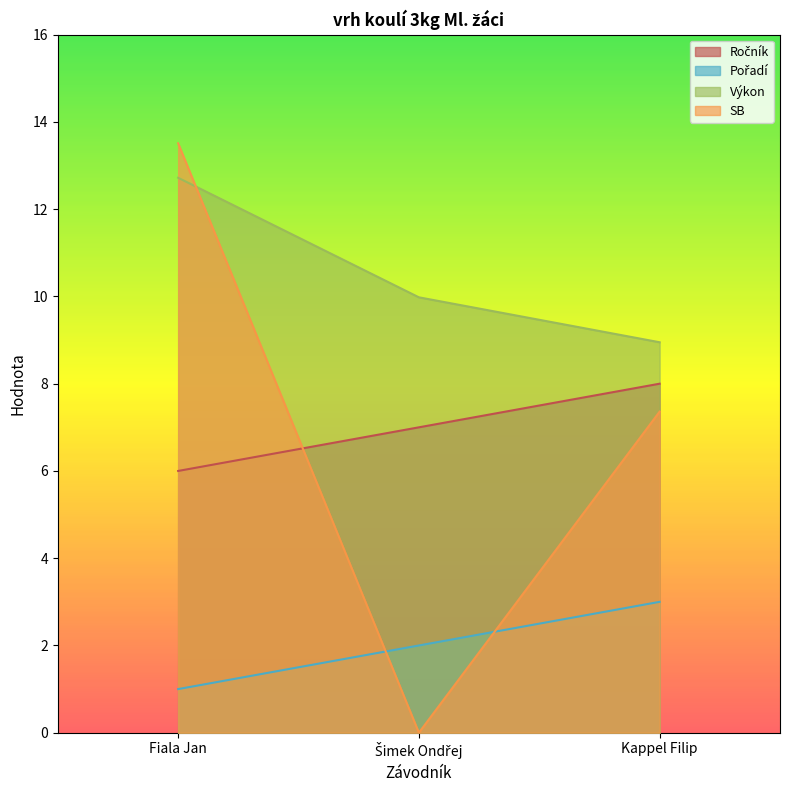

What is the spread (max minus min) of values at Šimek Ondřej?

10.0